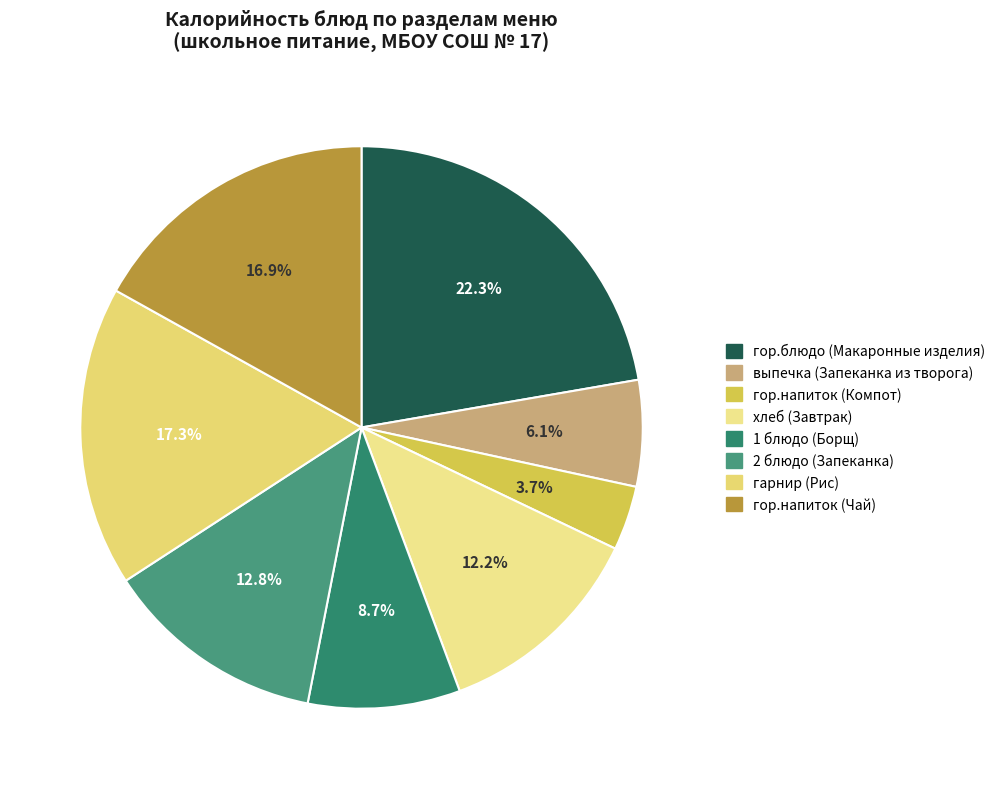

How many slices are in this pie chart?

8